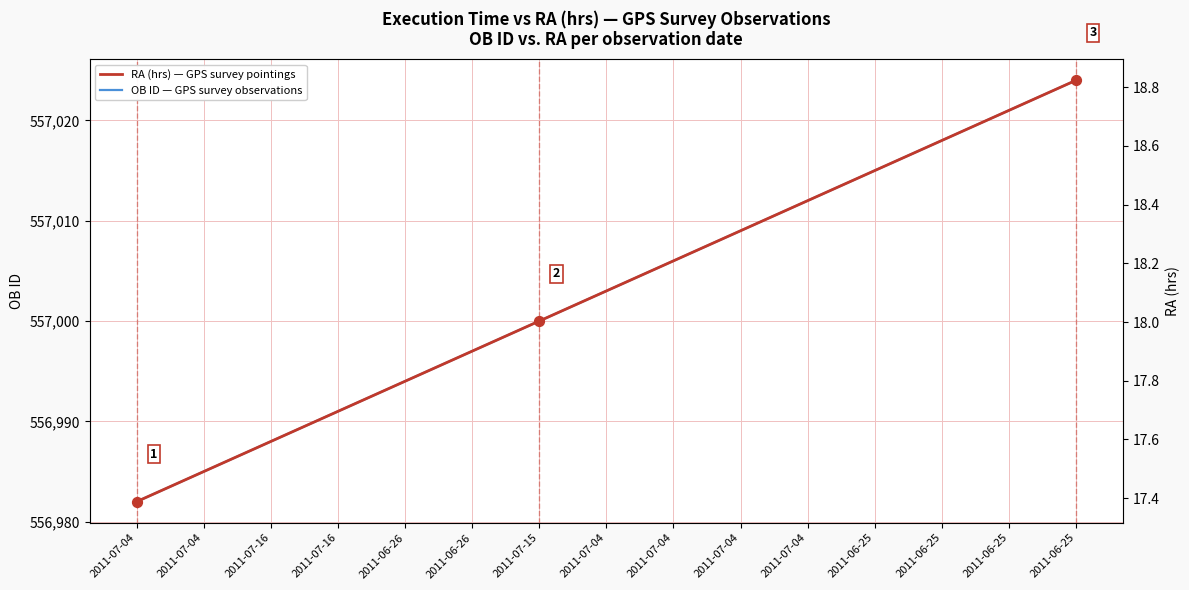

Which series has the largest total across all categories?

OB ID — GPS survey observations